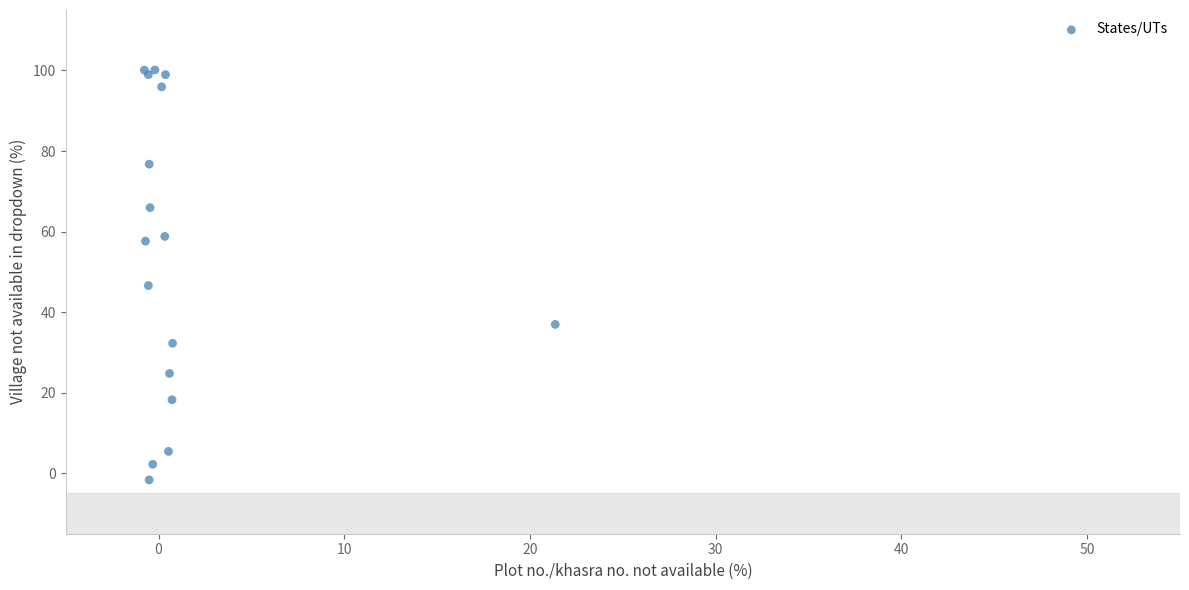

What Y value in the scatter plot is closest to 49?

46.6